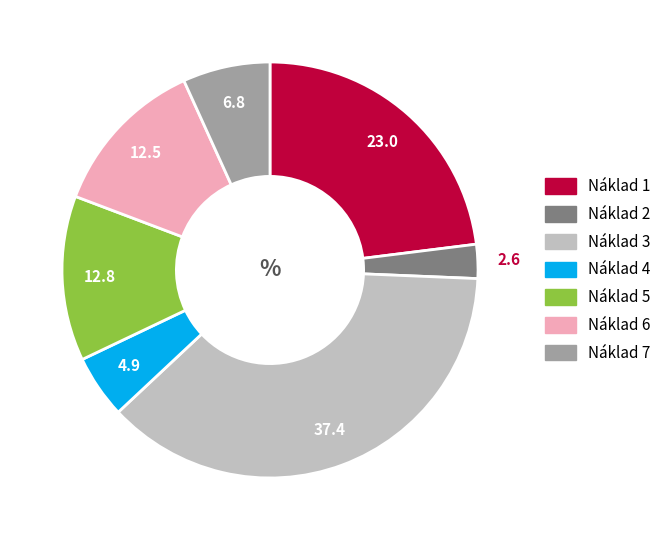

Is there a majority slice in this chart?

No